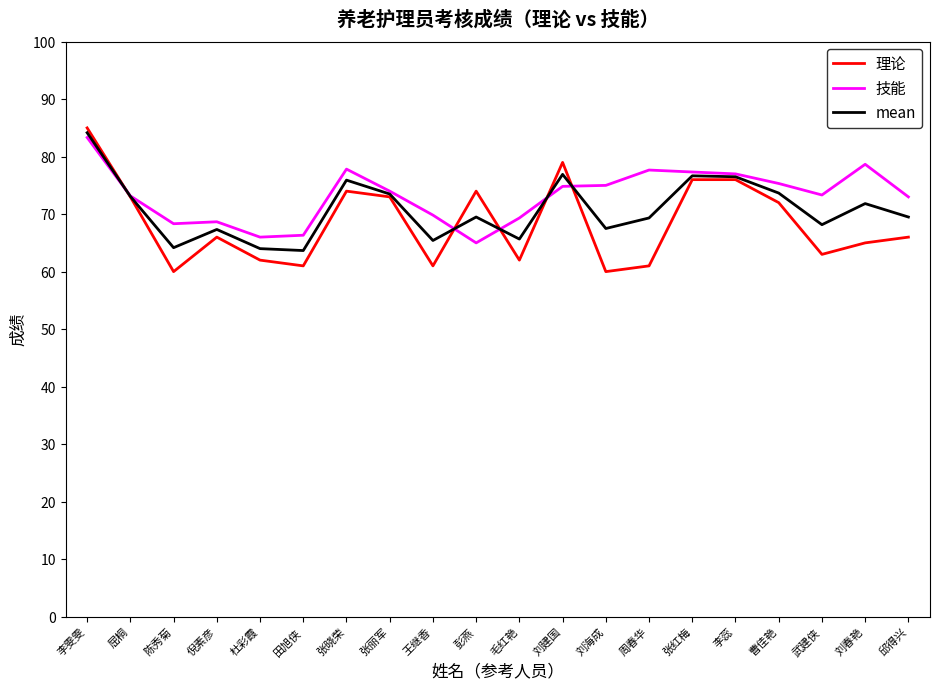

What is the difference between the 理论 values at 倪素彦 and 陈秀菊?

6.0